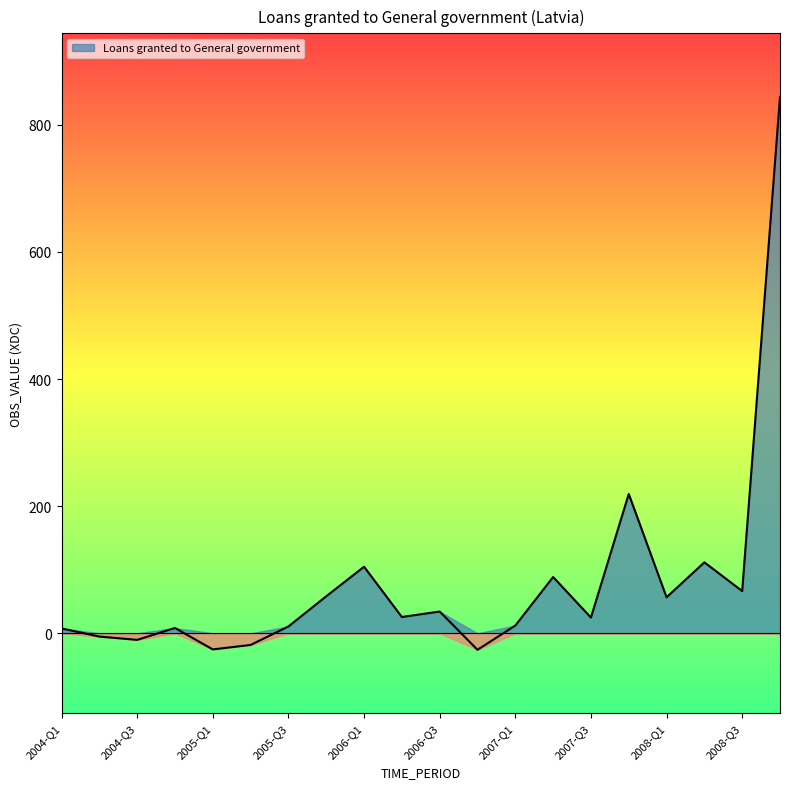

Reading left to right, list all the values displayed in this chart.

7.6	-5.2	-10.4	8.3	-25.4	-18.4	10.7	58.2	104.7	25.6	34.2	-26.0	12.1	88.5	24.7	219.2	56.6	111.6	66.4	844.1